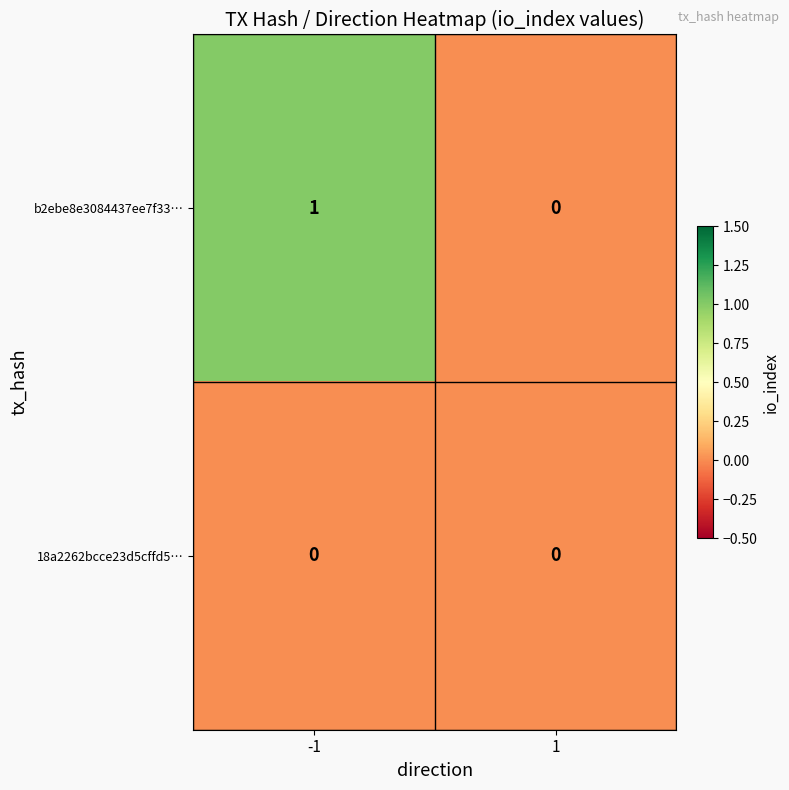

How many distinct data groups are displayed?

2